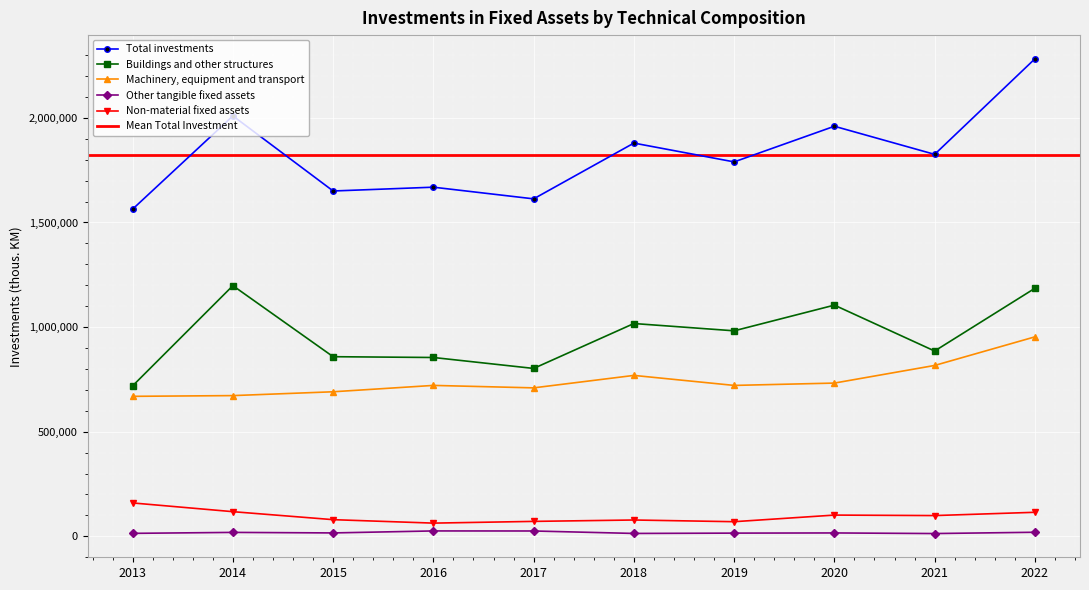

What are all the series names shown in the legend?

Total investments, Buildings and other structures, Machinery, equipment and transport, Other tangible fixed assets, Non-material fixed assets